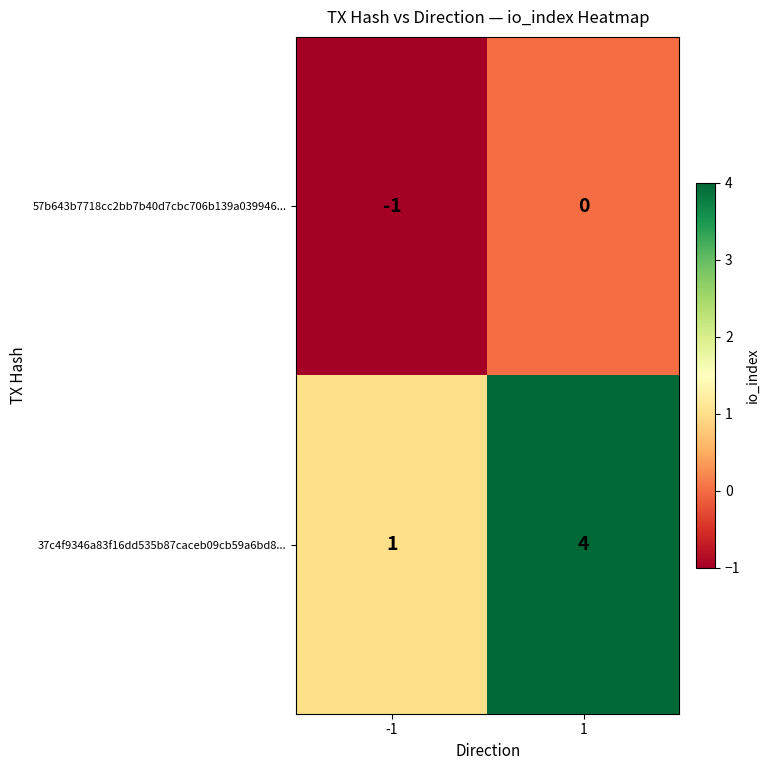

True or false: 57b643b7718cc2bb7b40d7cbc706b139a039946... has a value of -1 at 1.

False